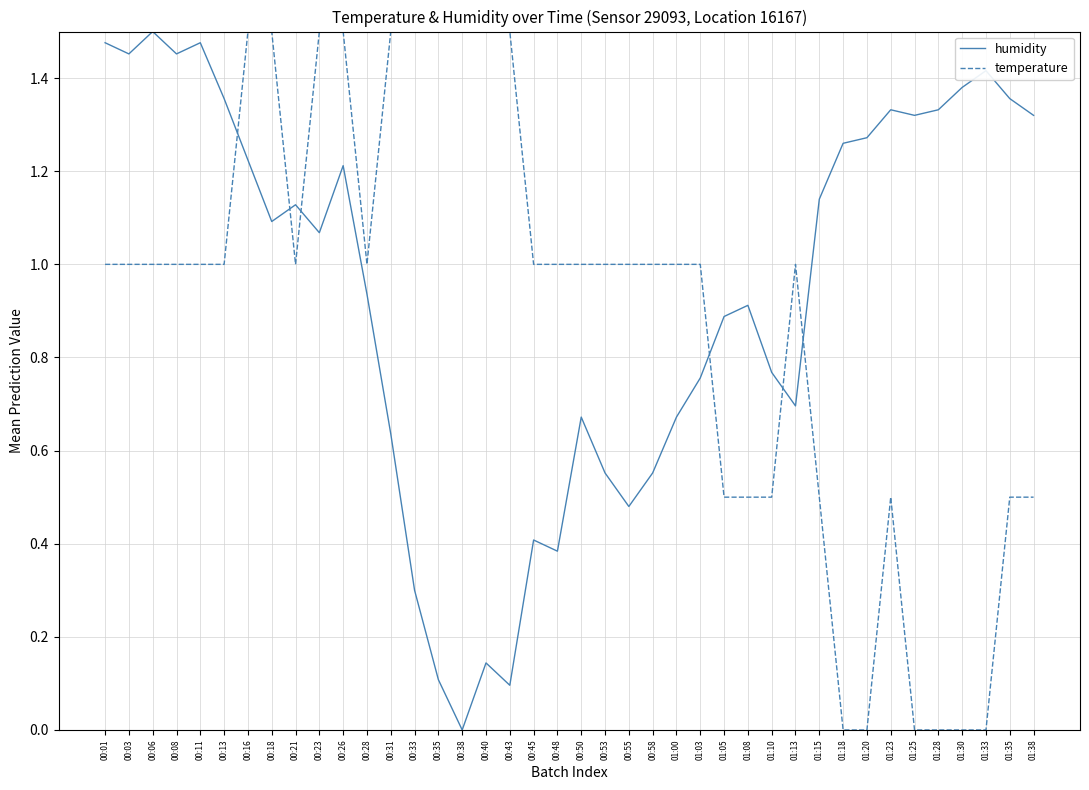

What is the total value across all series at 00:50?

1.7